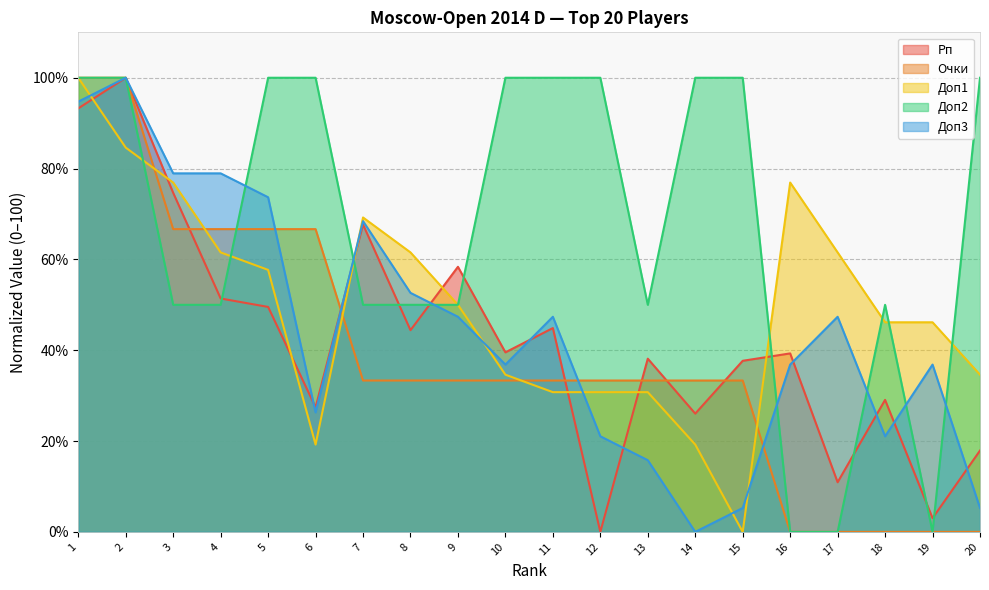

Is it true that Доп2 equals 0.0 at 19?

True